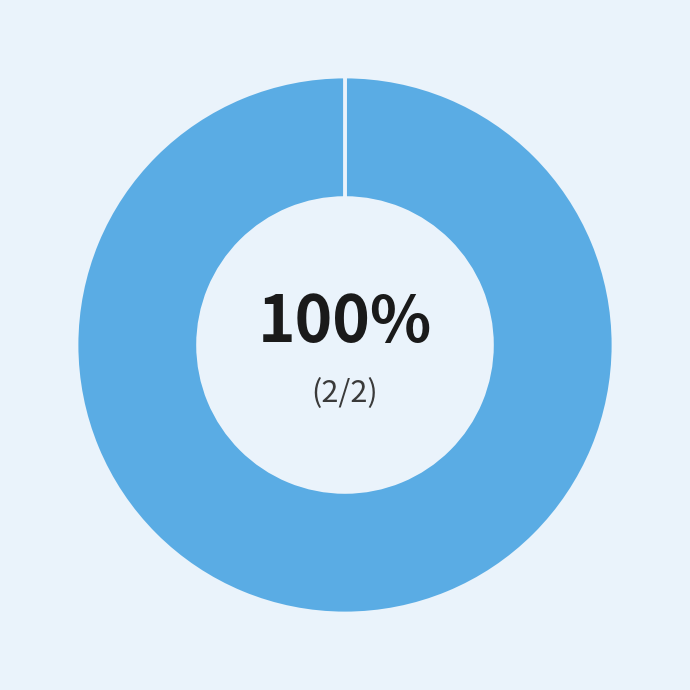

To the nearest percent, what is the difference between the largest and smallest slice percentages?

100%